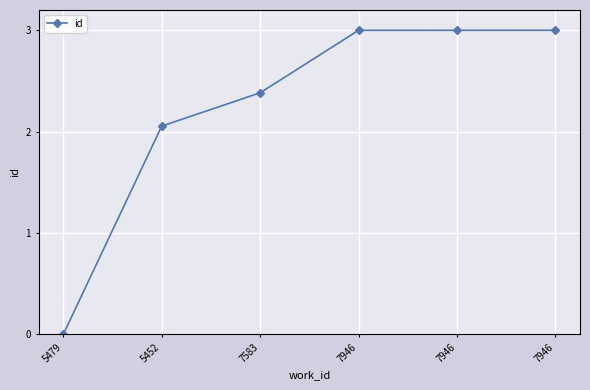

Between 7583 and 7946, which is larger?

7946